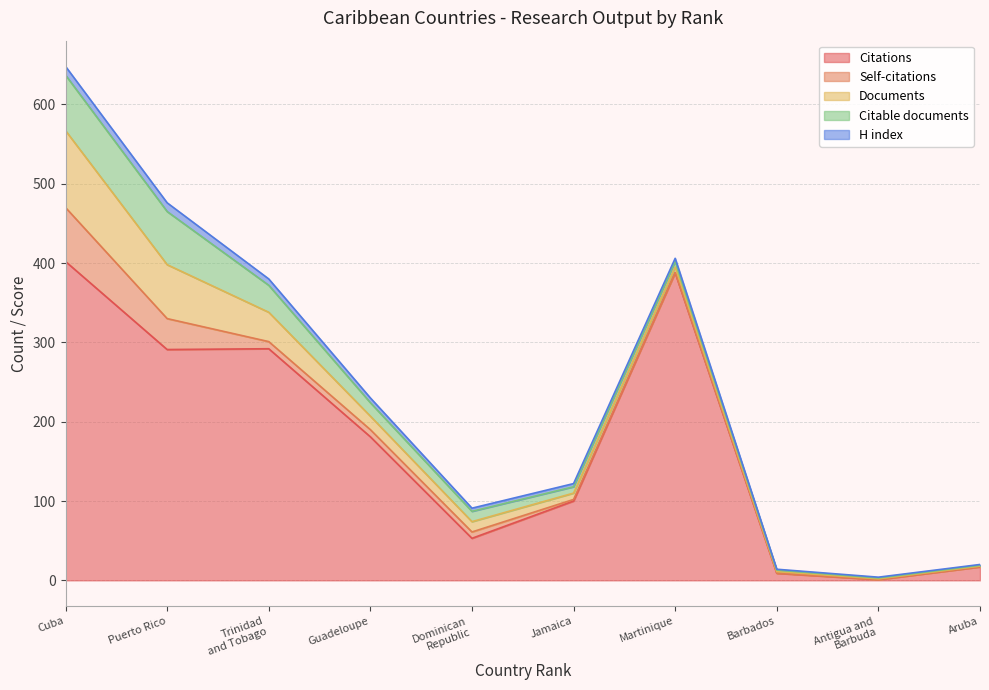

What is the maximum value for Citations?

402